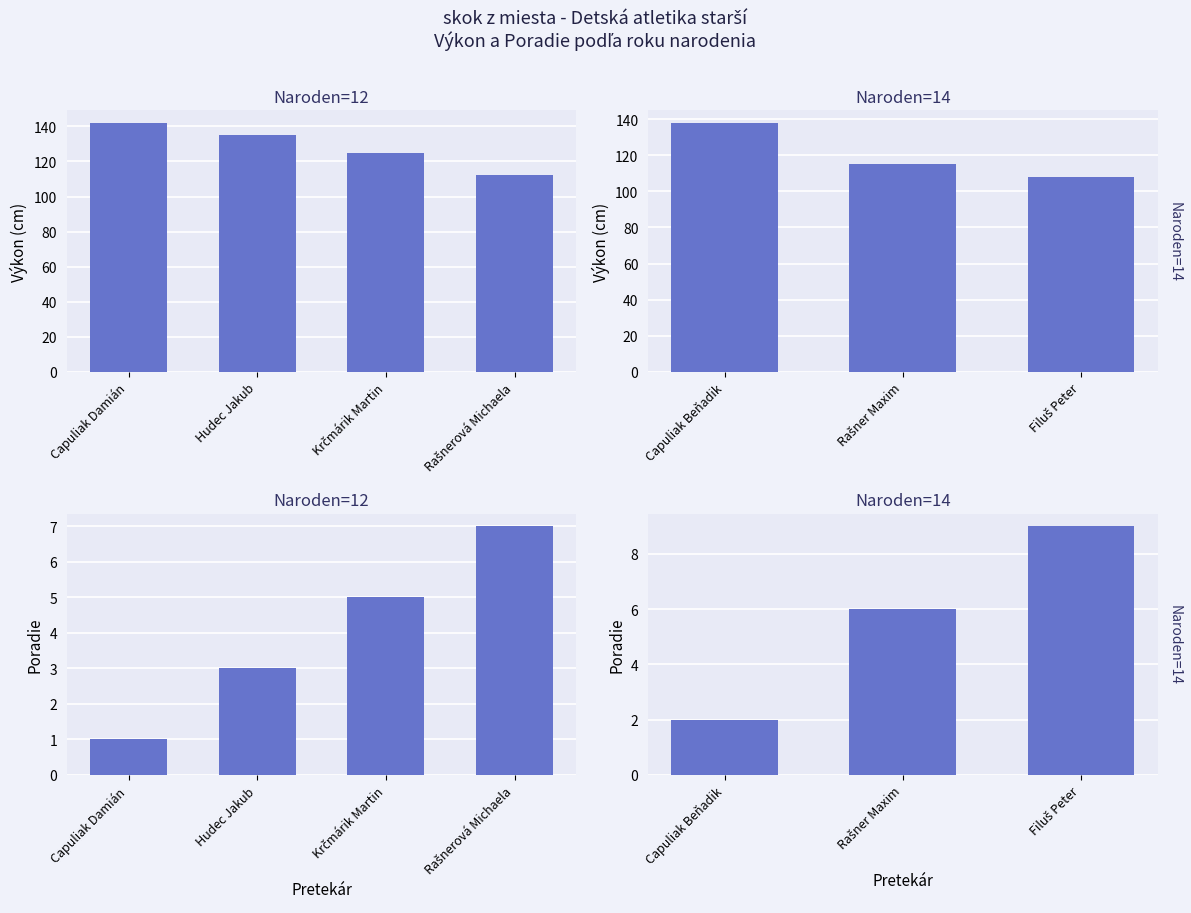

True or false: Poradie has a value of 1 at Rašner Maxim.

False